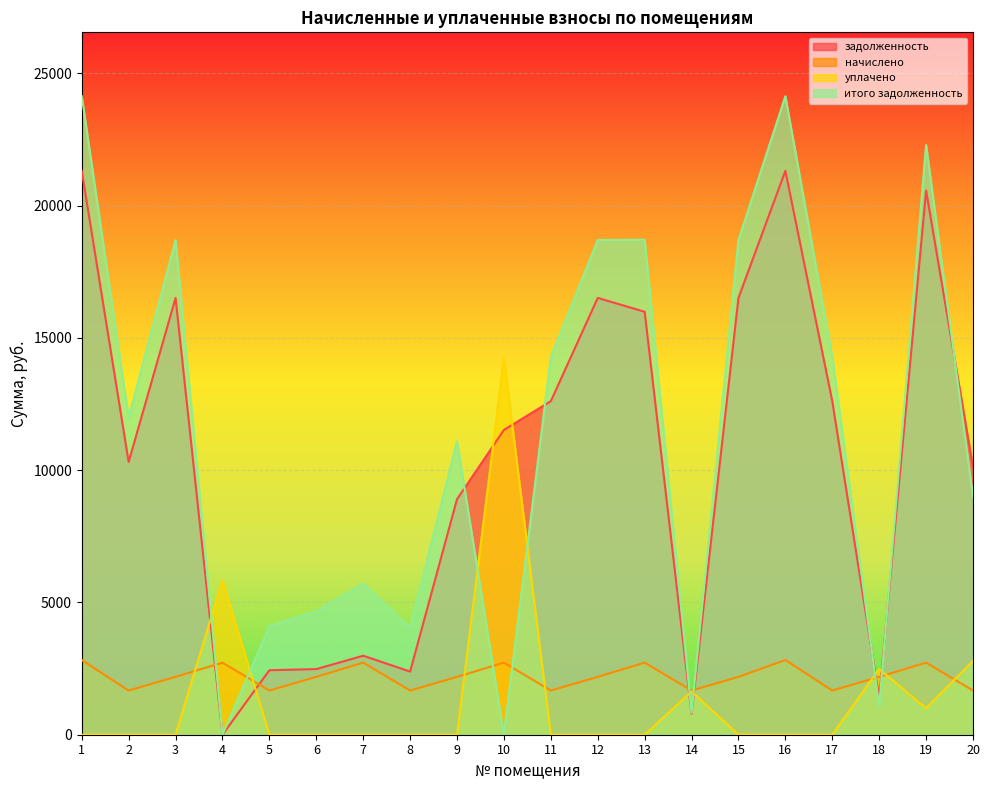

Which category has the highest value across all series?

1